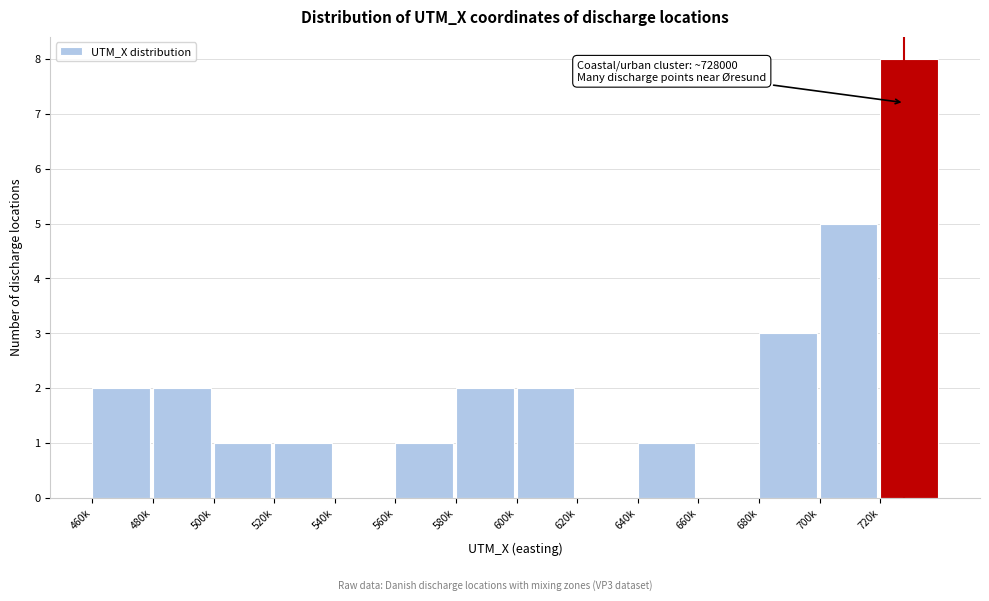

Reading right to left, what are all the values shown in this chart?

720k=8	700k=5	680k=3	660k=0	640k=1	620k=0	600k=2	580k=2	560k=1	540k=0	520k=1	500k=1	480k=2	460k=2